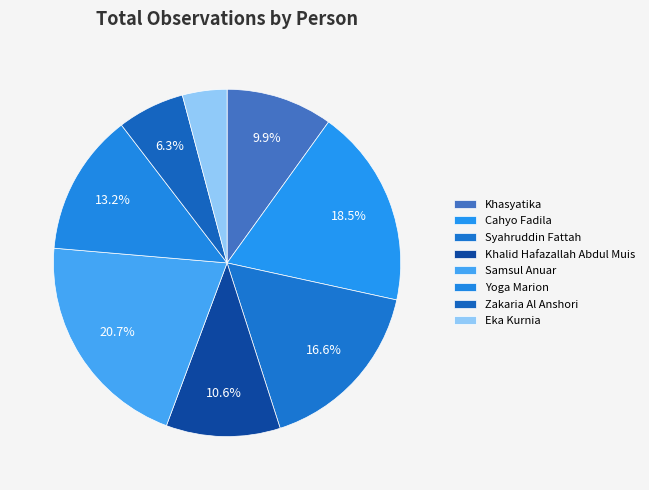

The Syahruddin Fattah slice represents 17% of the pie. True or false?

True